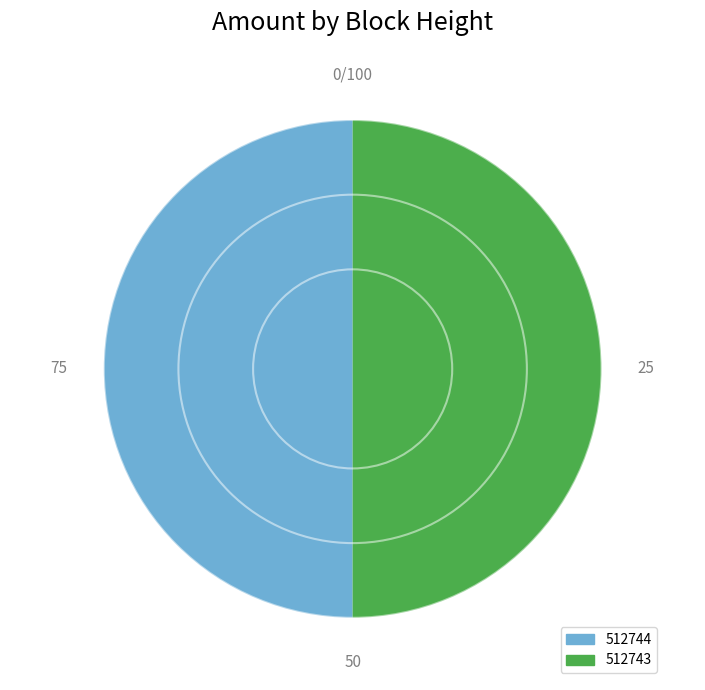

What is the ratio of the value at 512743 to the value at 512744?

1.0